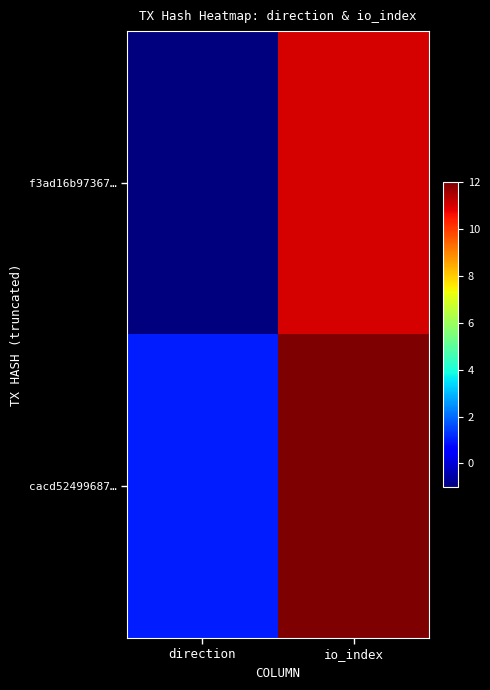

At how many categories does at least one series exceed 4?

1